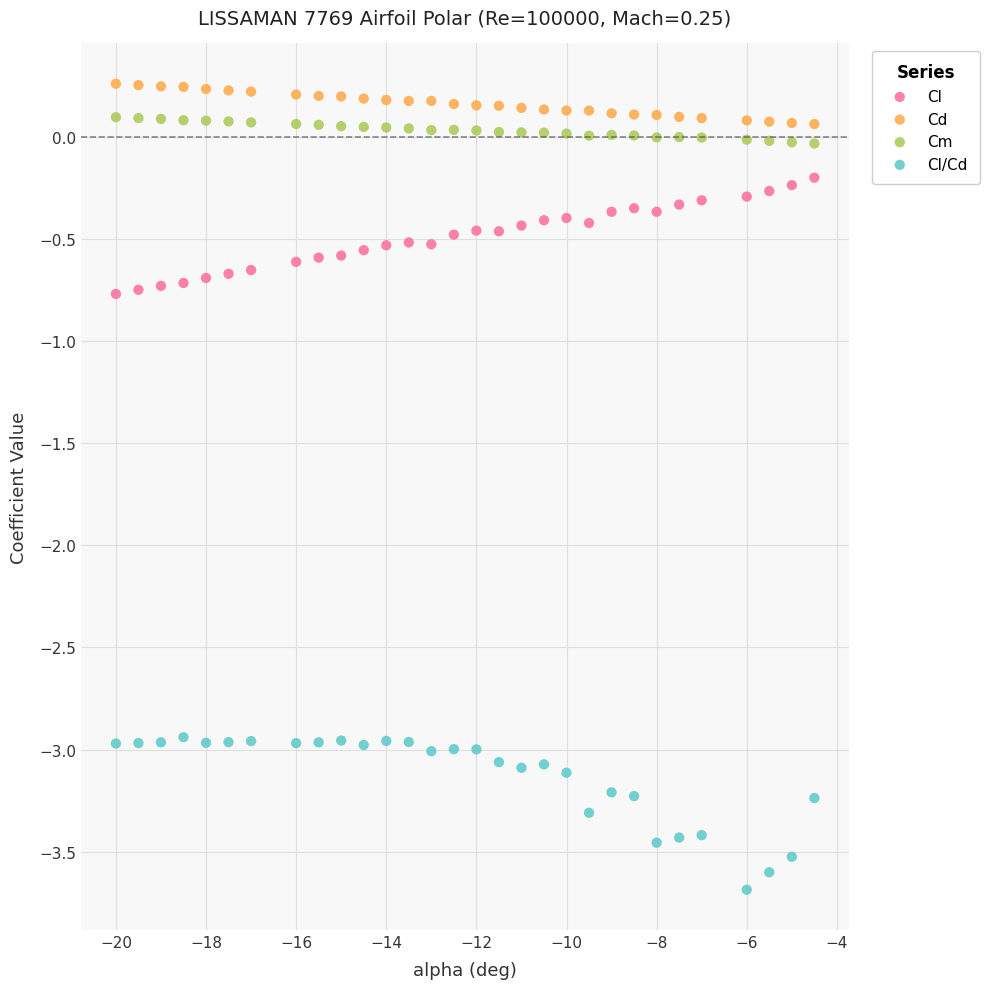

Which series reaches the minimum Y coordinate?

Cl/Cd